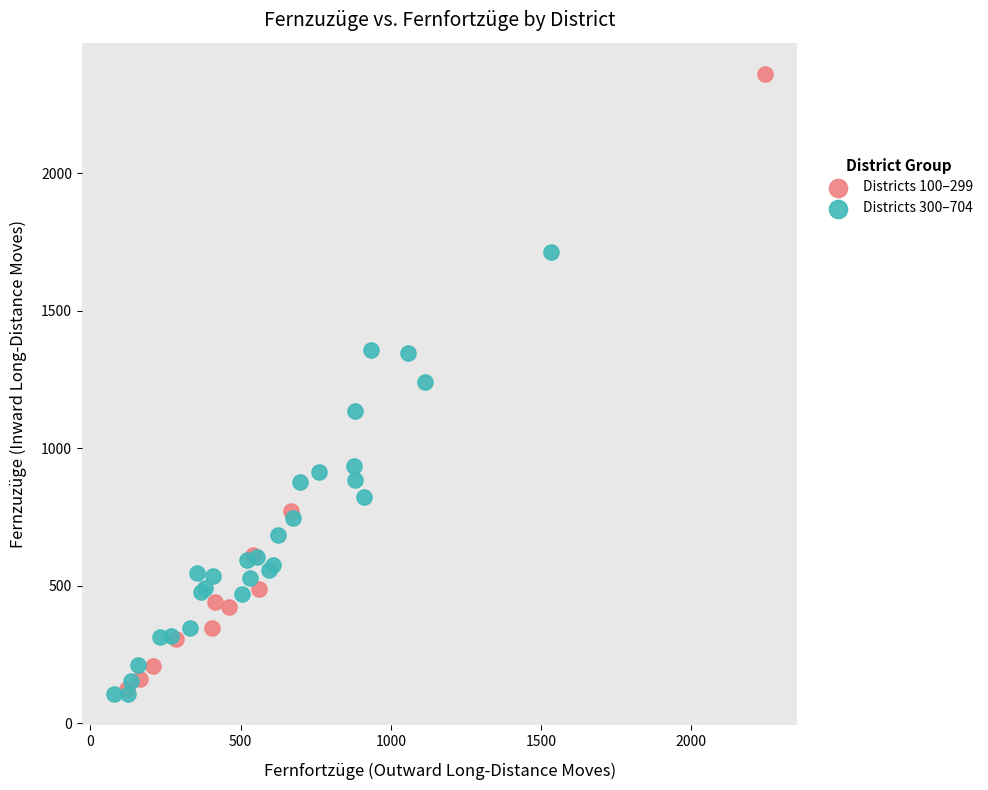

Which series has the largest Y range (max minus min)?

Districts 100–299